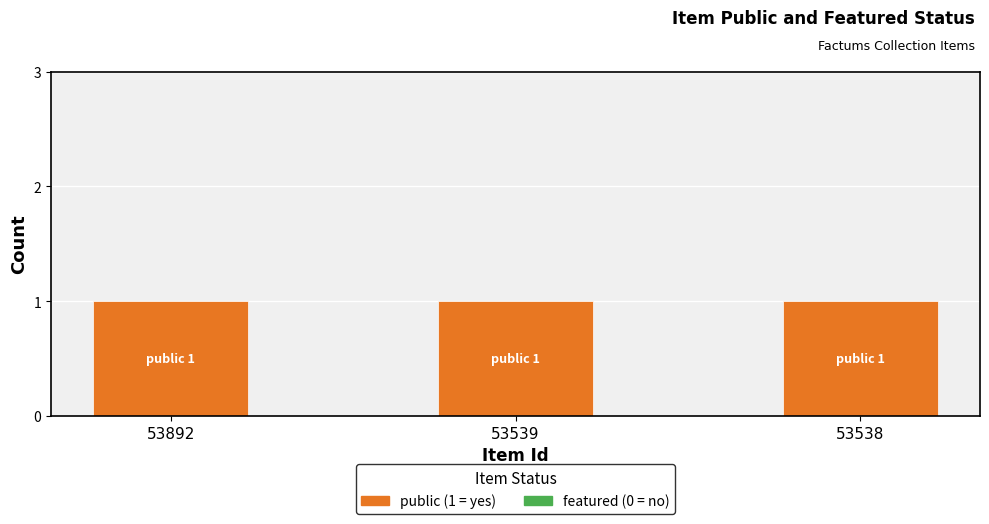

Reading right to left, list all the values displayed in this chart.

featured: 53538=0	53539=0	53892=0
public: 53538=1	53539=1	53892=1